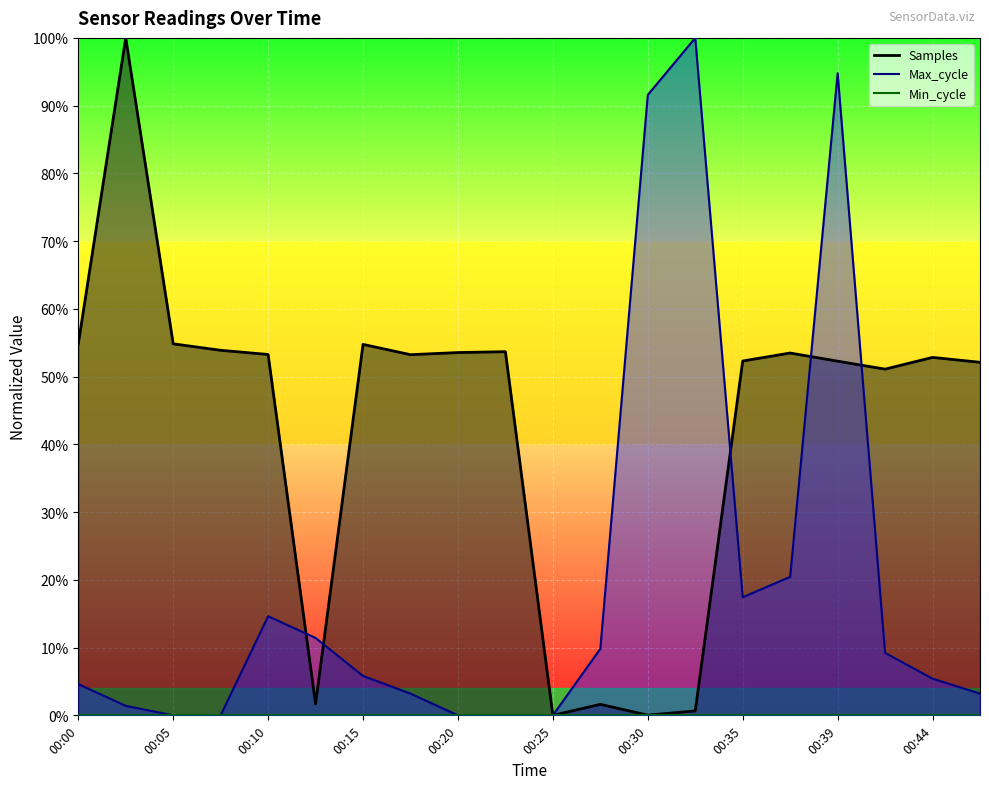

In Max_cycle, how many points are lower than both neighbors (excluding endpoints)?

1